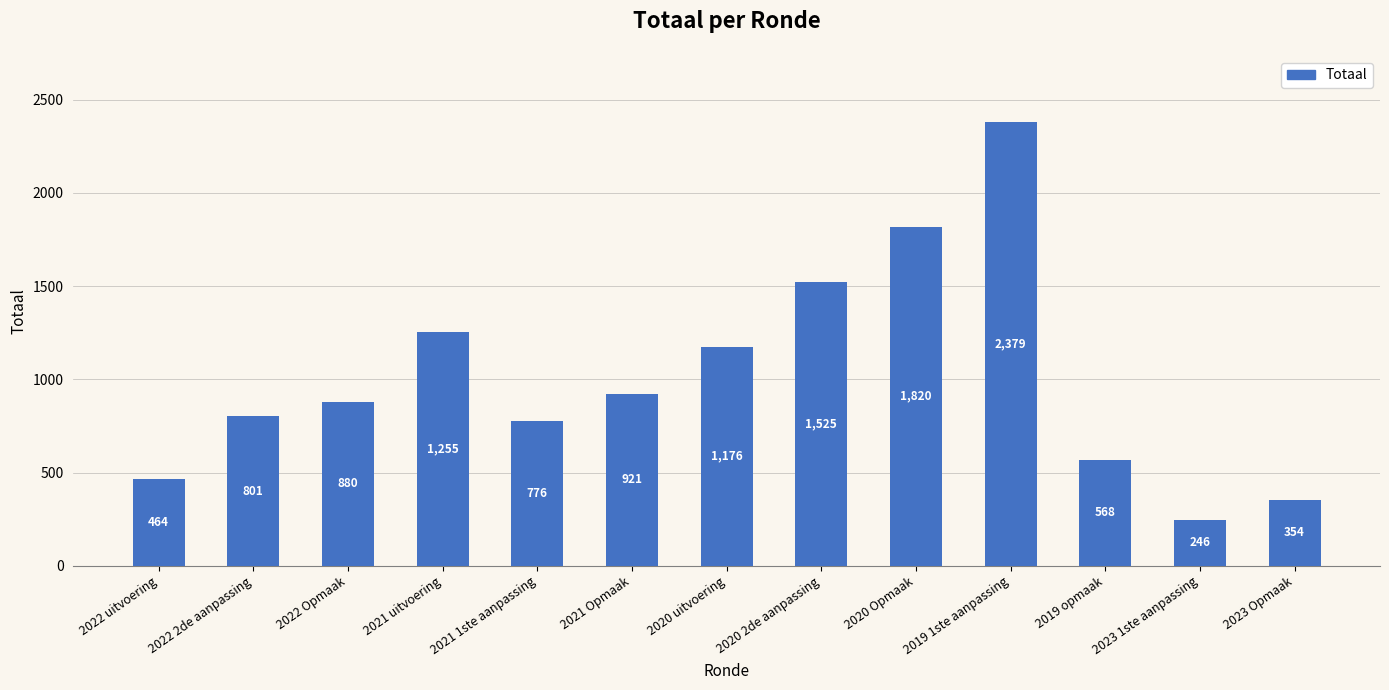

The chart shows a value of 1176 at 2020 uitvoering. True or false?

True